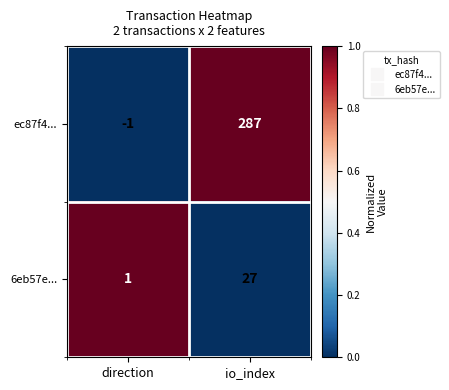

Which category has the lowest value in the 6eb57e... series?

direction